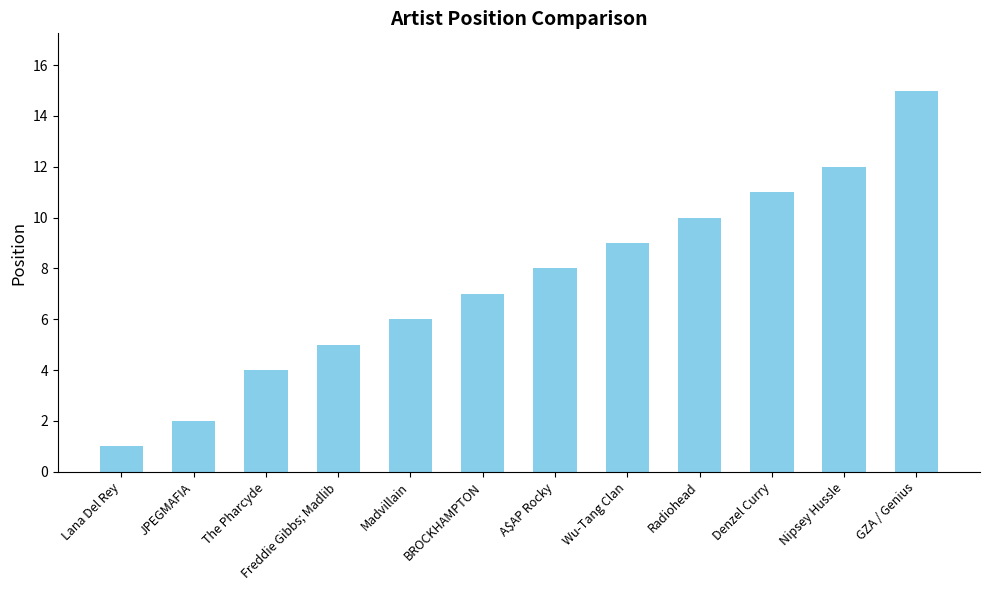

What position from the left is Lana Del Rey?

1